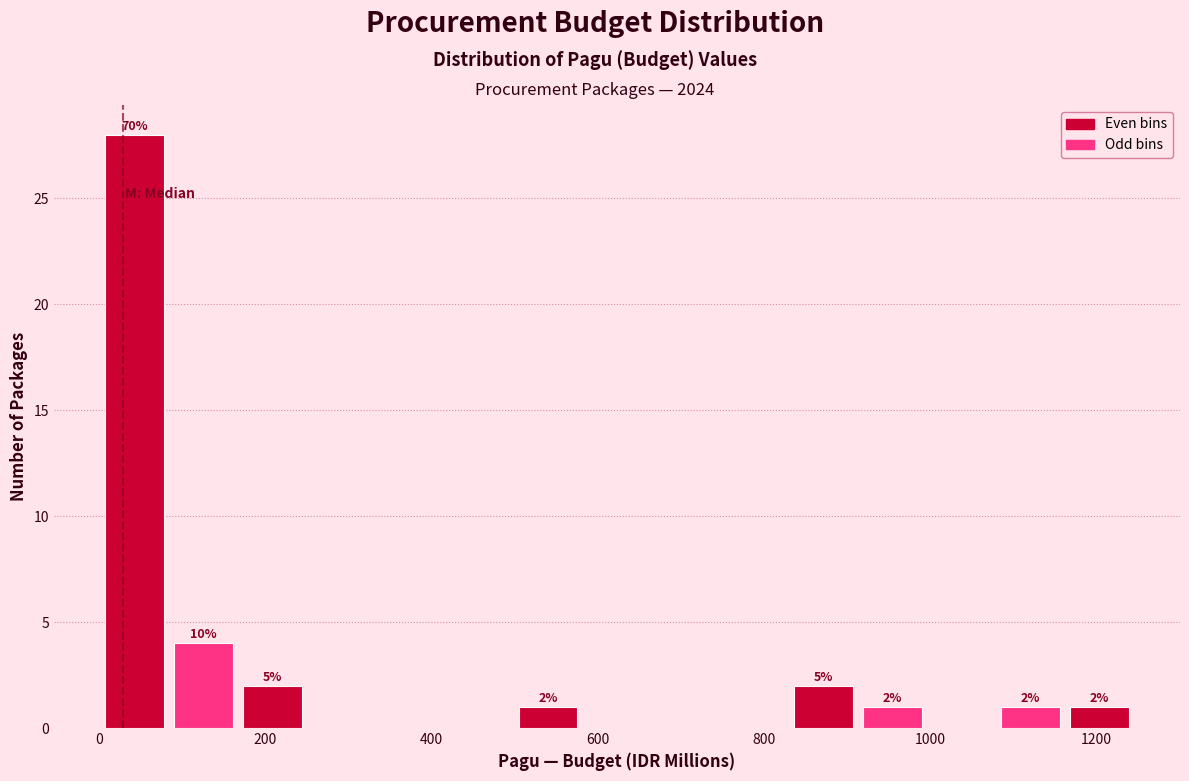

Over which range of the x-axis is the bar tallest?

0 to 80